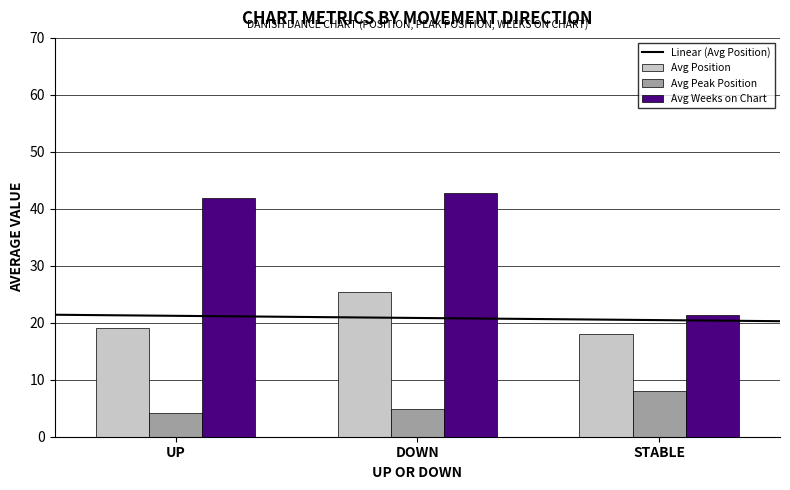

What is the average value of the Avg Peak Position series?

5.7